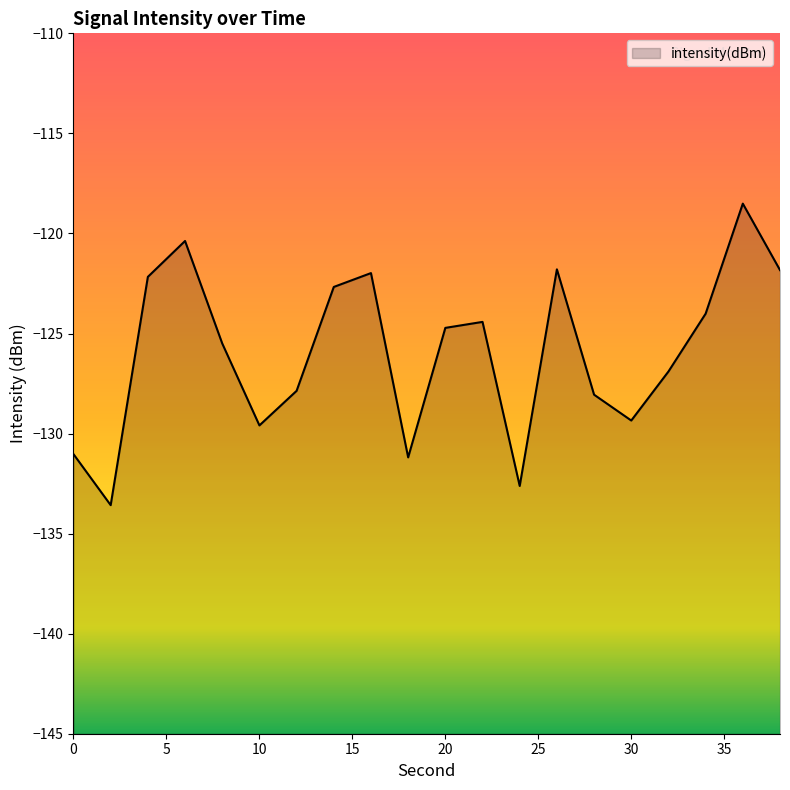

True or false: the data shows -197.6 at 10.

False